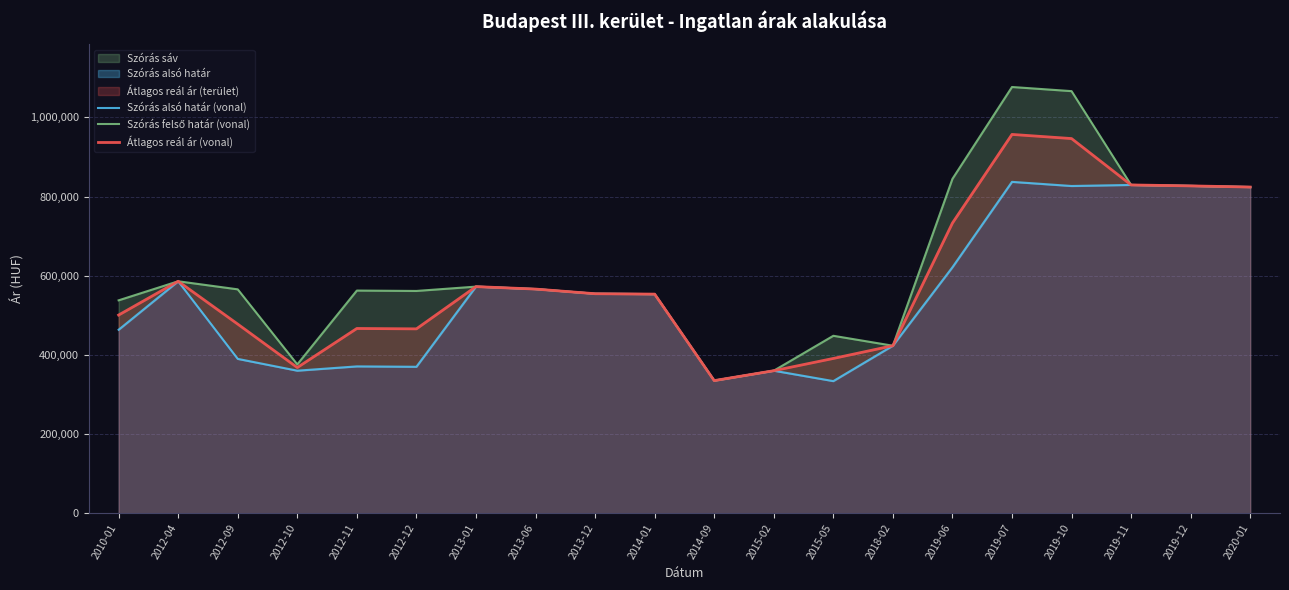

Reading left to right, extract all data points from this chart.

Szórás alsó határ (vonal): 2010-01=463753	2012-04=586150	2012-09=390185	2012-10=360373	2012-11=371210	2012-12=370232	2013-01=572686	2013-06=566475	2013-12=554730	2014-01=553750	2014-09=335326	2015-02=360327	2015-05=334040	2018-02=423425	2019-06=621553	2019-07=837224	2019-10=826780	2019-11=829452	2019-12=827063	2020-01=824140
Szórás felső határ (vonal): 2010-01=538031	2012-04=586150	2012-09=565797	2012-10=376263	2012-11=562714	2012-12=561736	2013-01=572686	2013-06=566475	2013-12=554730	2014-01=553750	2014-09=335326	2015-02=360327	2015-05=448496	2018-02=423425	2019-06=844789	2019-07=1076804	2019-10=1066360	2019-11=829452	2019-12=827063	2020-01=824140
Átlagos reál ár (vonal): 2010-01=500892	2012-04=586150	2012-09=477991	2012-10=368318	2012-11=466962	2012-12=465984	2013-01=572686	2013-06=566475	2013-12=554730	2014-01=553750	2014-09=335326	2015-02=360327	2015-05=391268	2018-02=423425	2019-06=733171	2019-07=957014	2019-10=946570	2019-11=829452	2019-12=827063	2020-01=824140